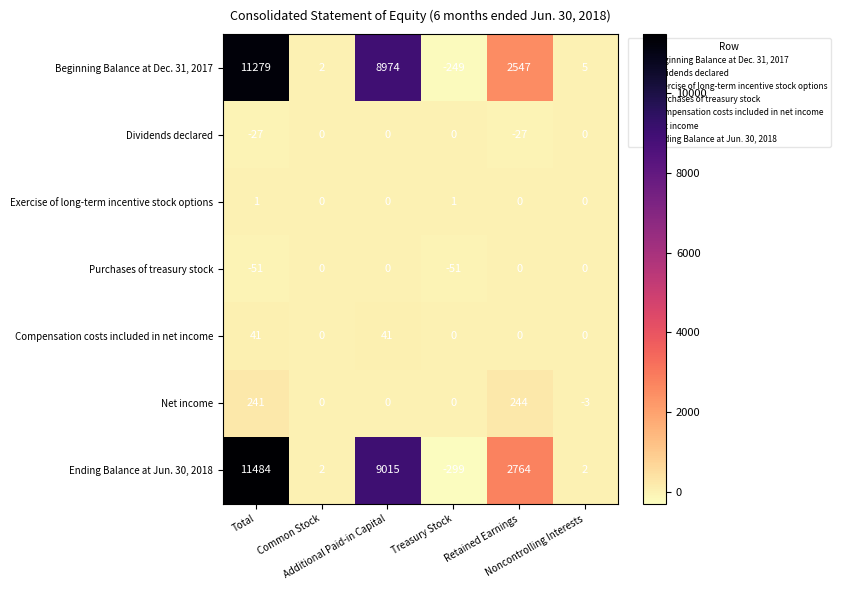

Which series has the largest total across all categories?

Ending Balance at Jun. 30, 2018